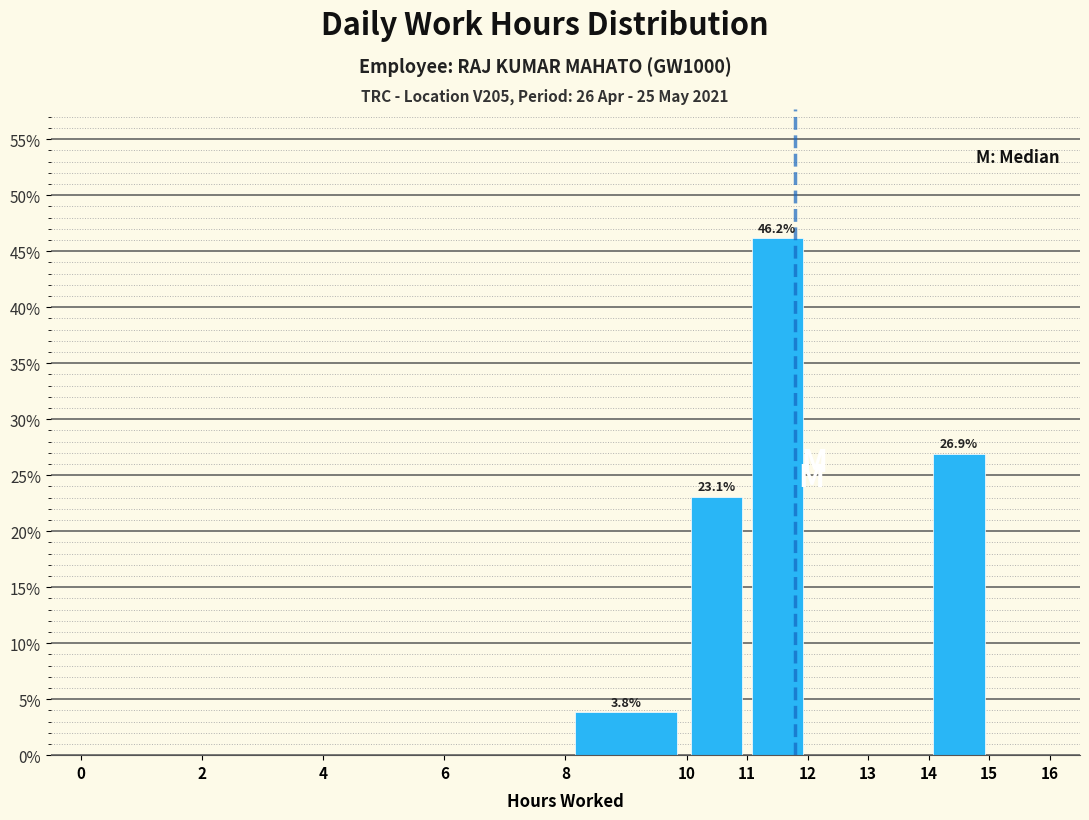

Over which range of the x-axis is the bar tallest?

11 to 12